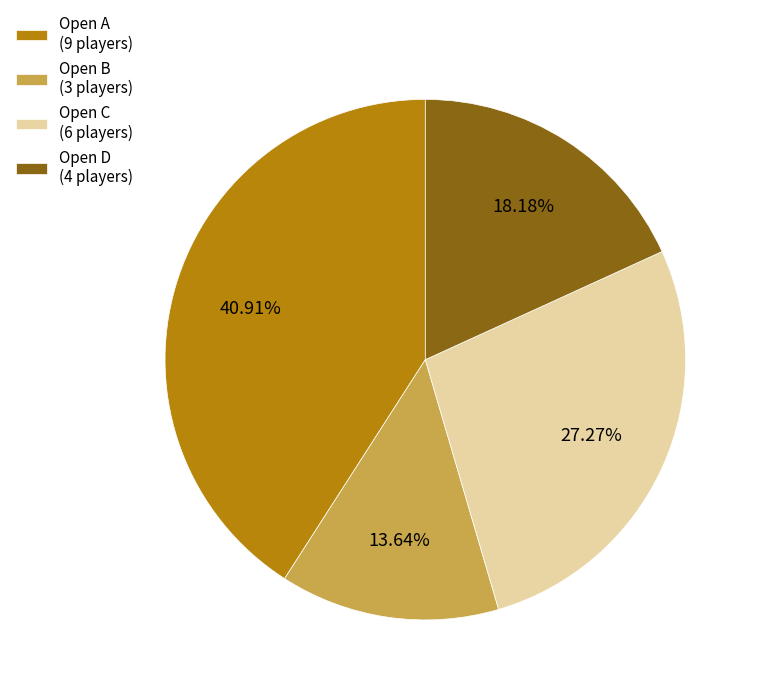

Do Open B and Open D together represent more than half of the pie?

No